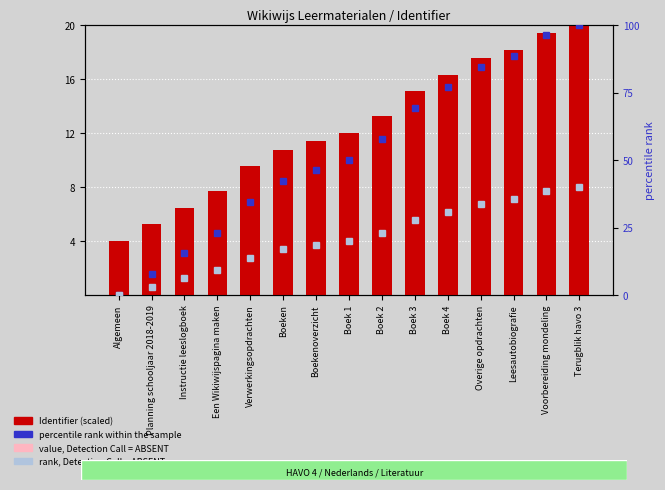

Which label corresponds to the smallest value in the chart?

Algemeen